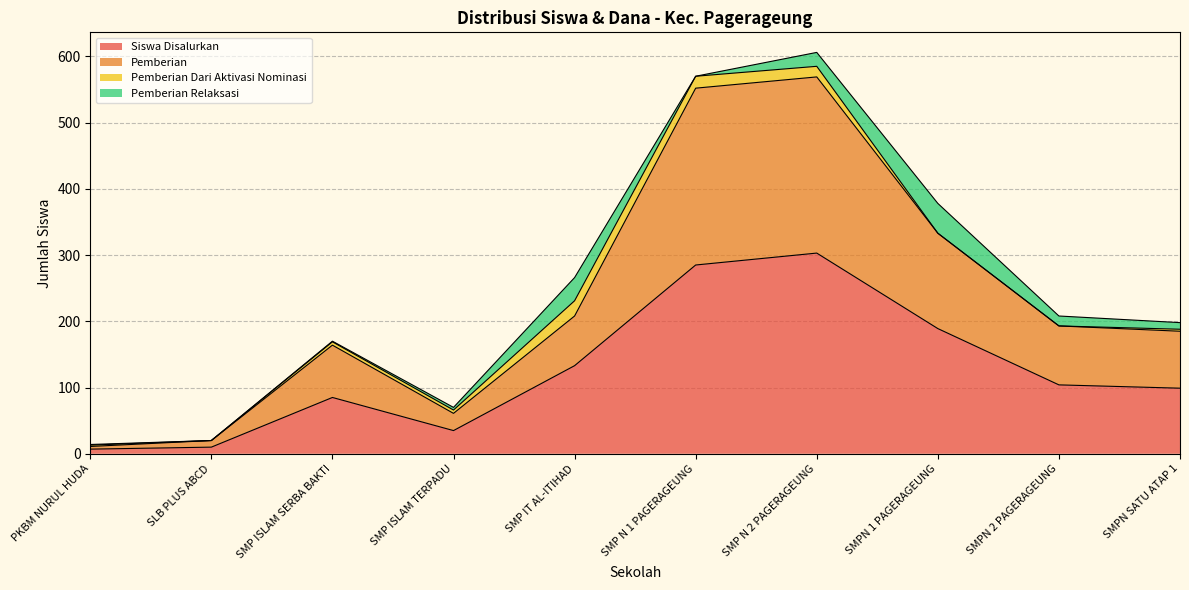

What is the difference between the maximum and minimum values in the Dana Disalurkan series?

296